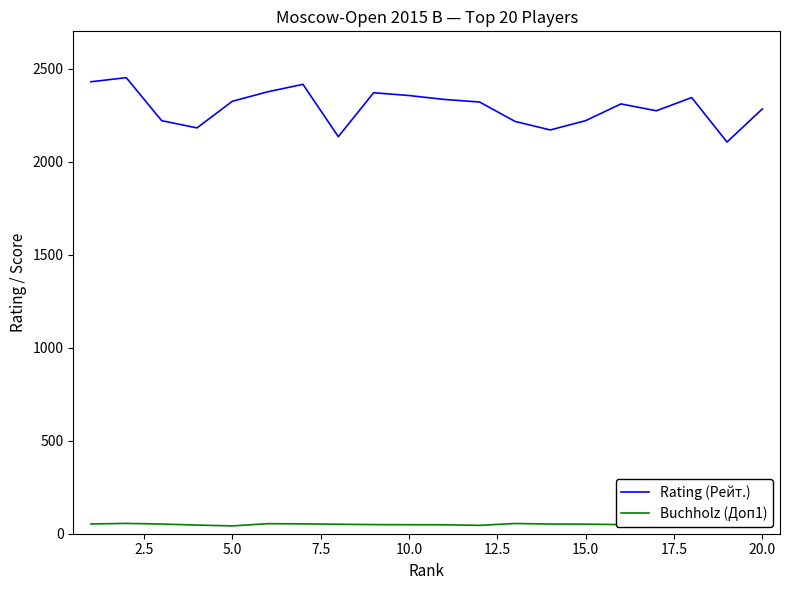

True or false: Rating (Рейт.) and Buchholz (Доп1) cross at least once.

False